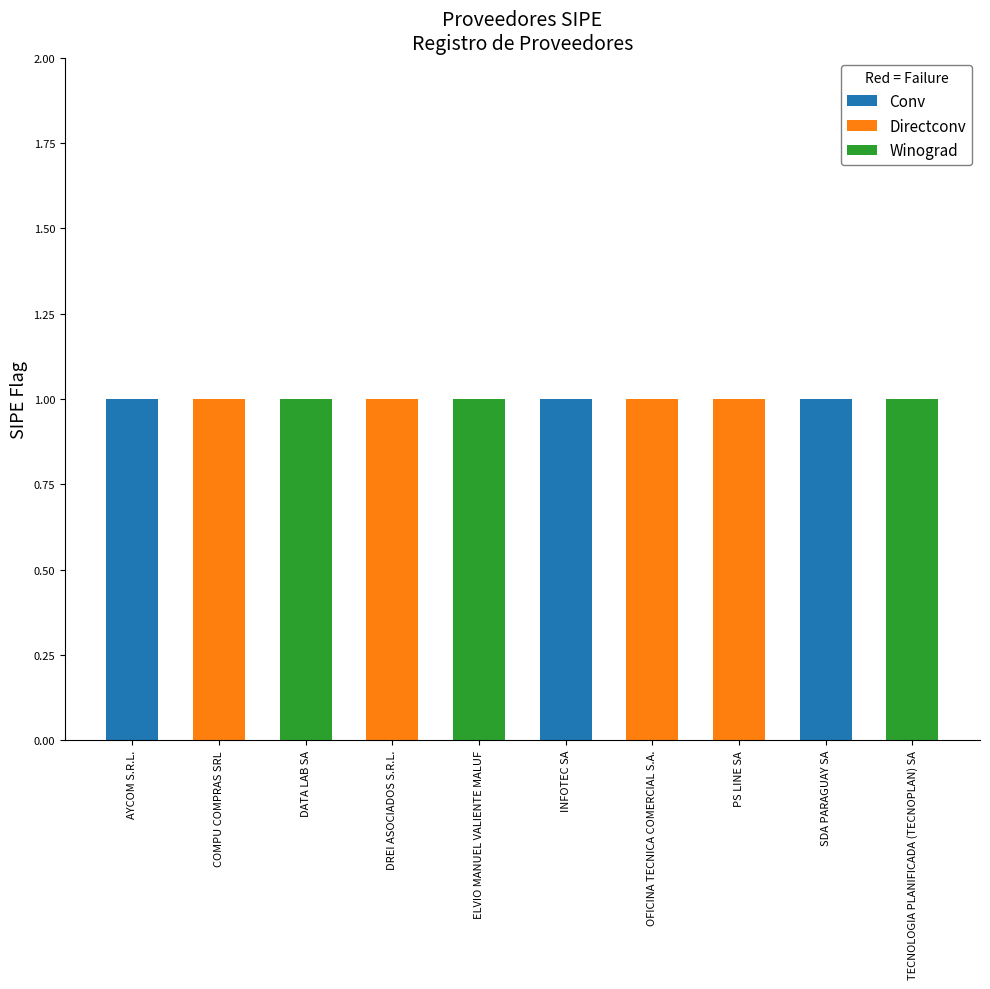

The Conv series shows 1 at PS LINE SA. True or false?

False